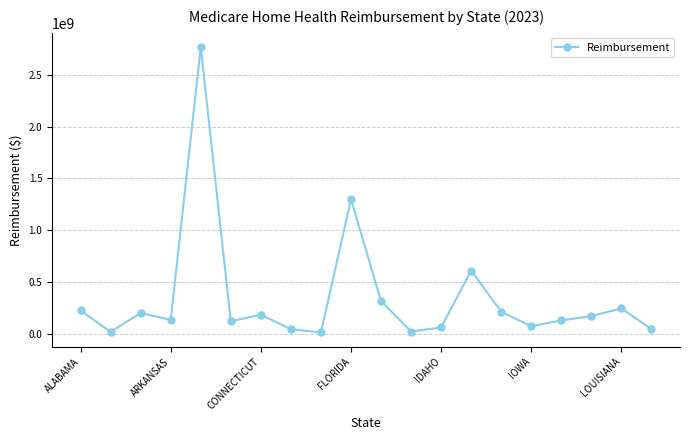

How many categories are shown in the chart?

20